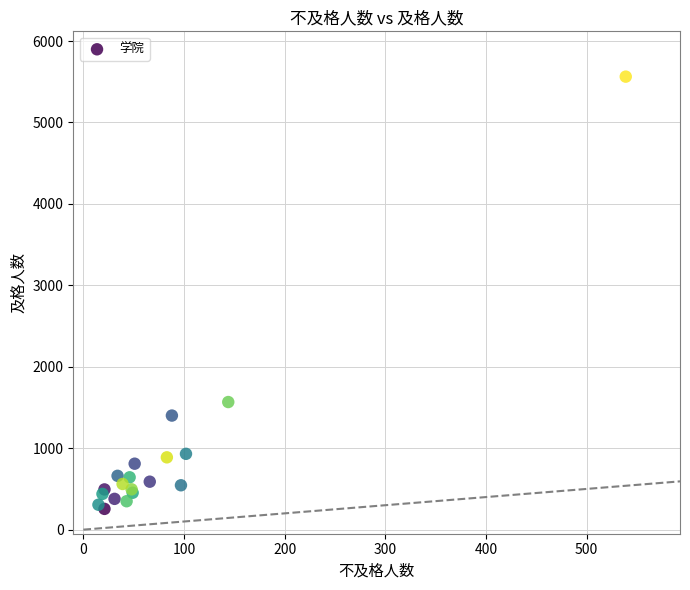

What Y value in the scatter plot is closest to 2909?

1567